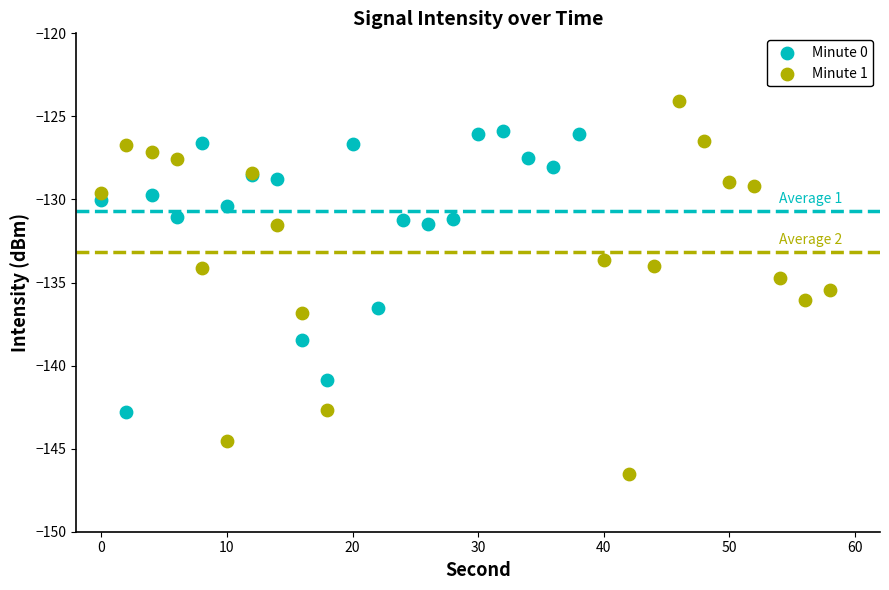

Which series has the widest spread of Y values?

Minute 1